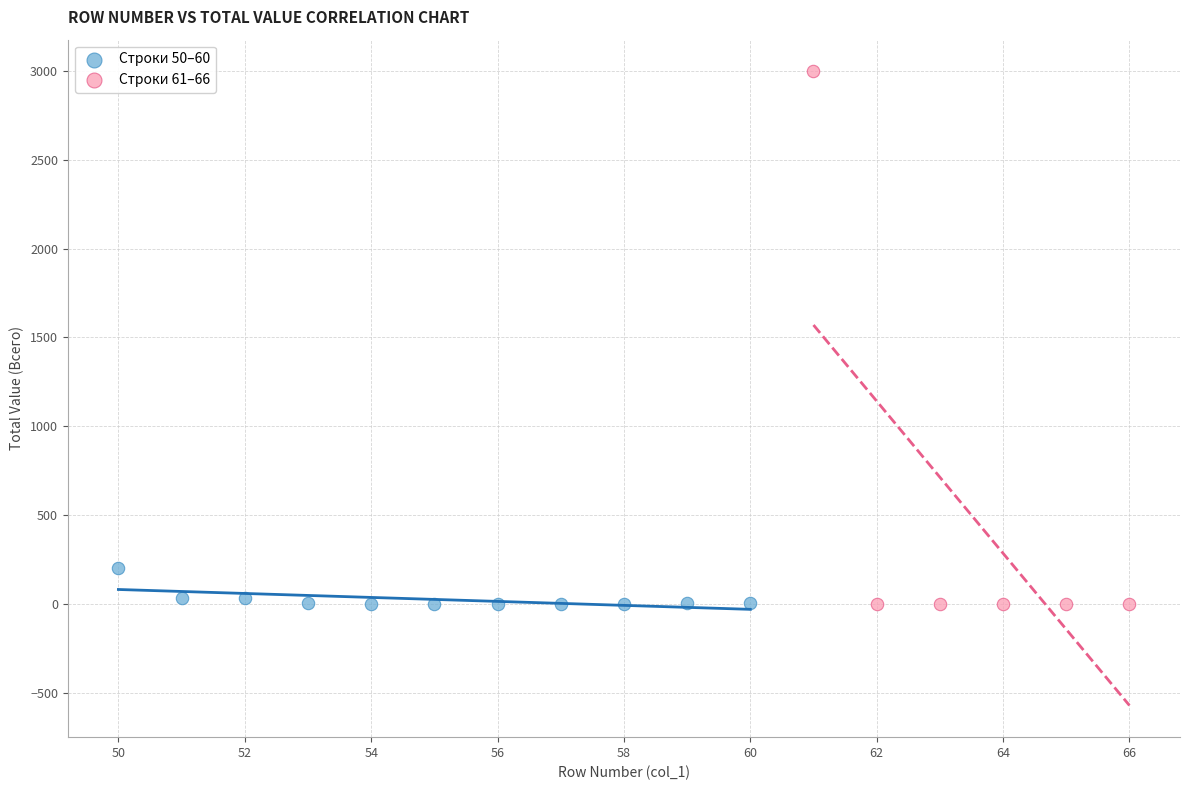

What are all the series names shown in the legend?

Строки 50–60, Строки 61–66